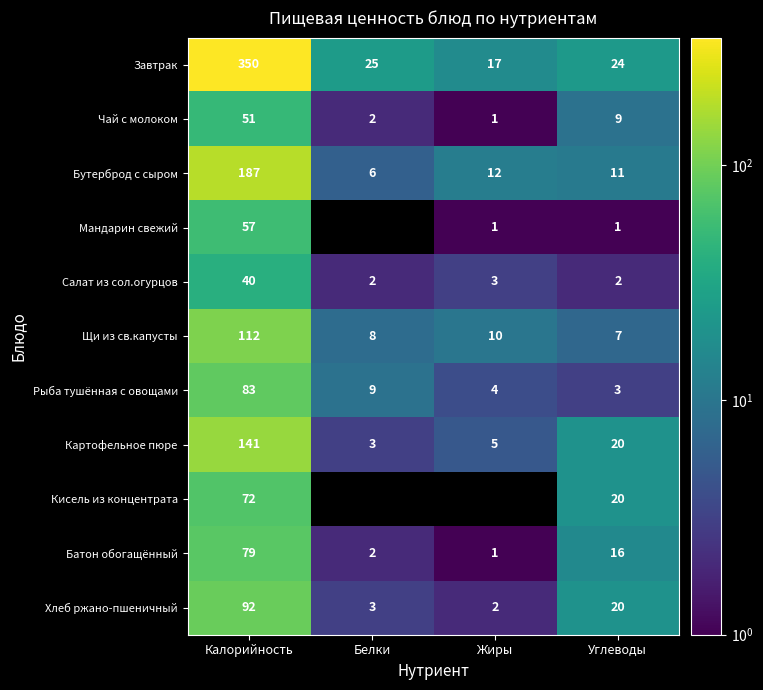

What is the sum of the Завтрак values at Углеводы and Белки?

49